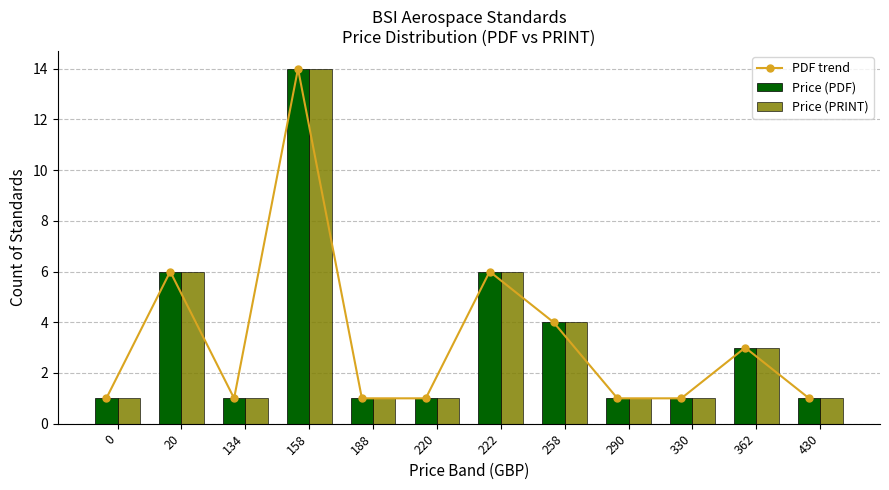

Between 134 and 222, which series saw the biggest shift?

PDF trend